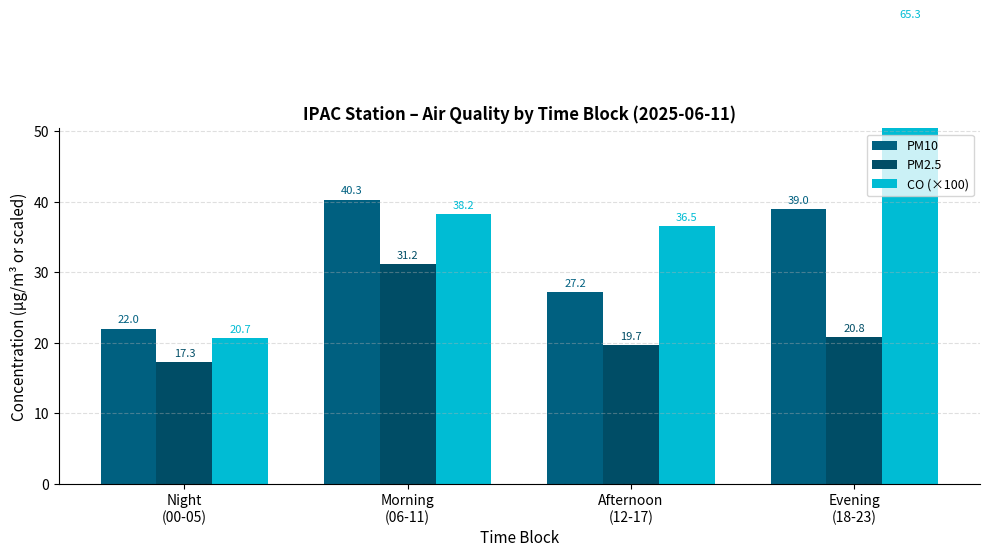

What is the label of the 3rd bar from the right?

Morning
(06-11)